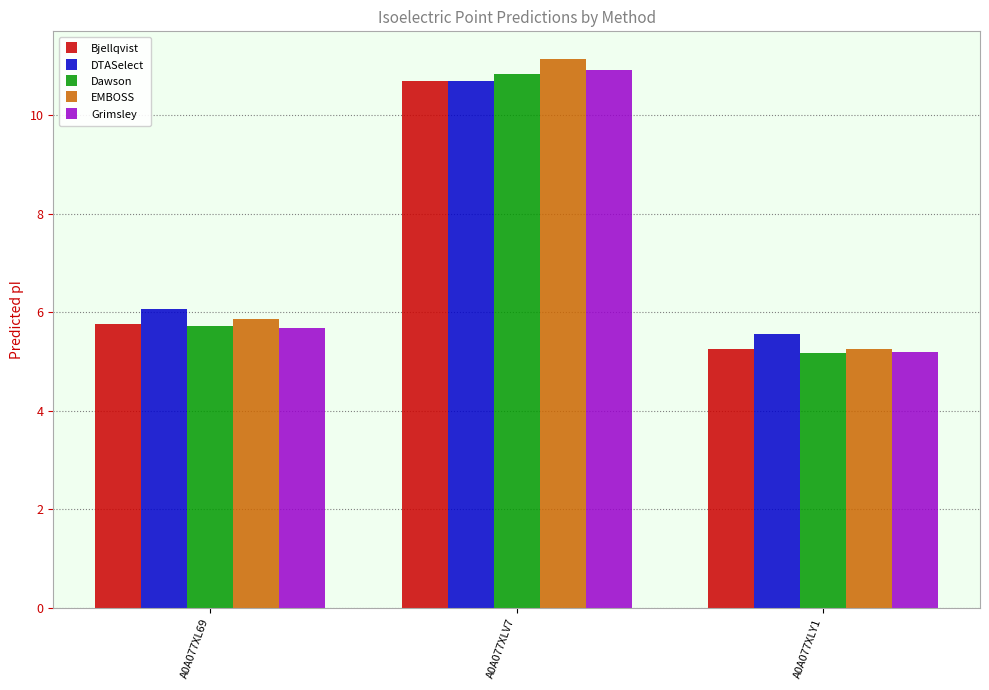

At which category is the sum across all series the highest?

A0A077XLV7